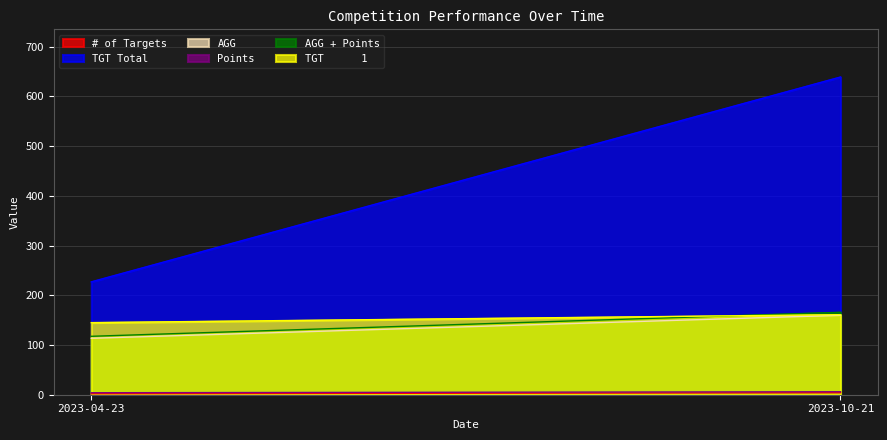

What is the label of the 1st point from the left?

2023-04-23